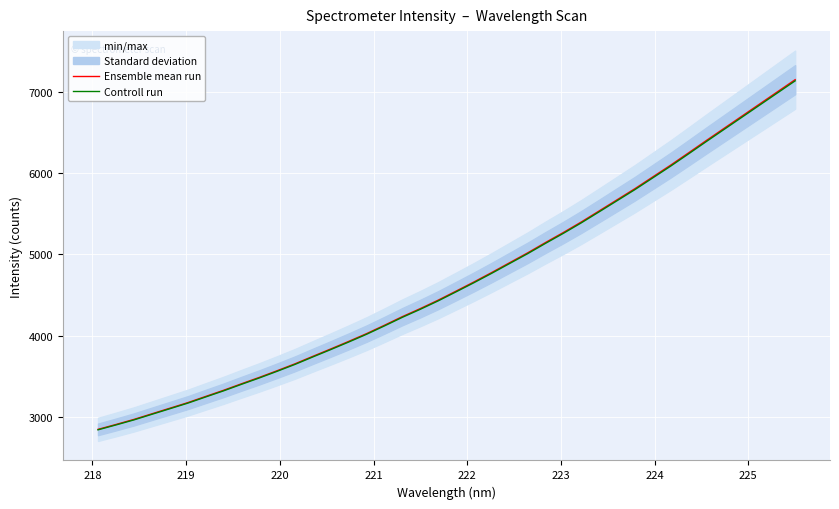

Rank the series by their average value, from lowest to highest.

Controll run, Ensemble mean run